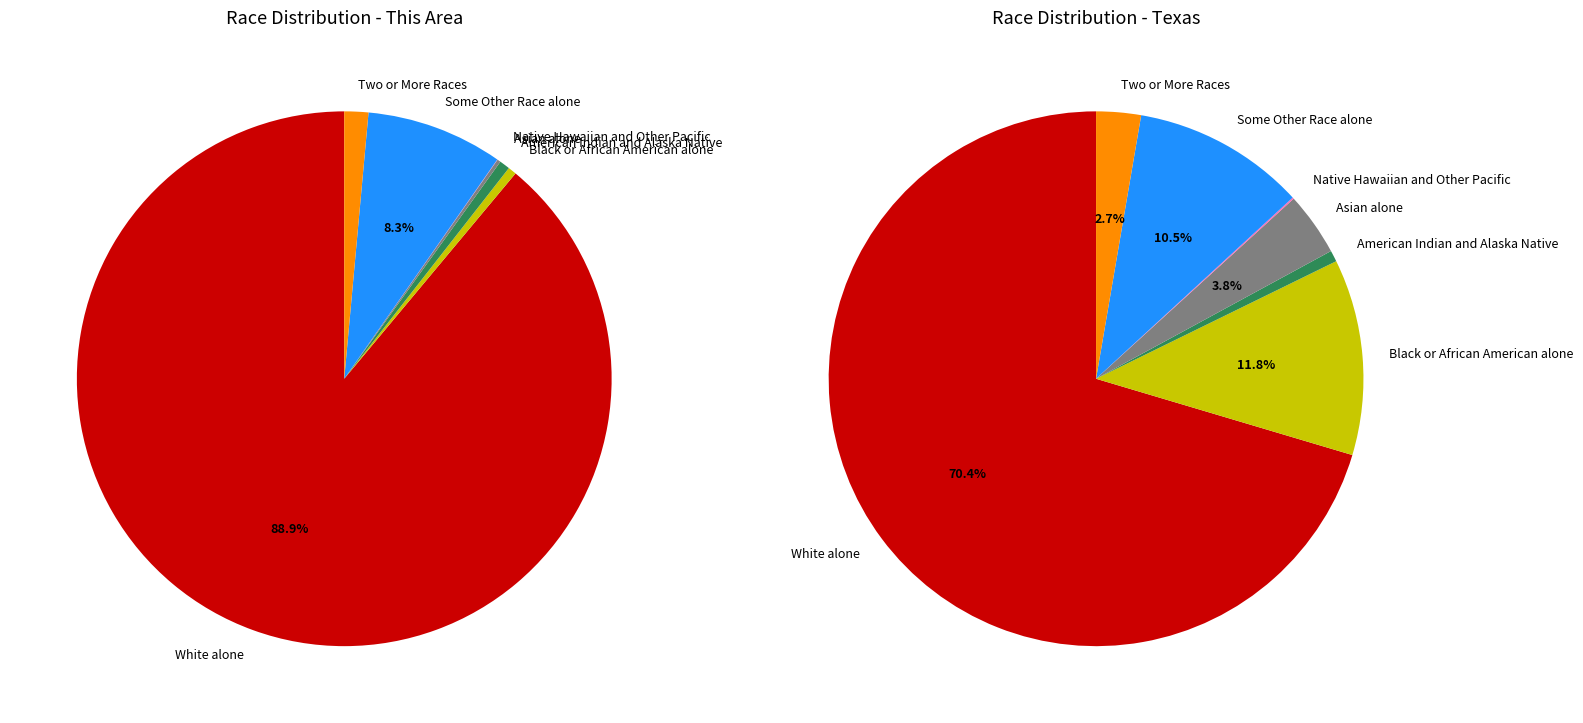

Which category has the biggest portion of the pie?

White alone